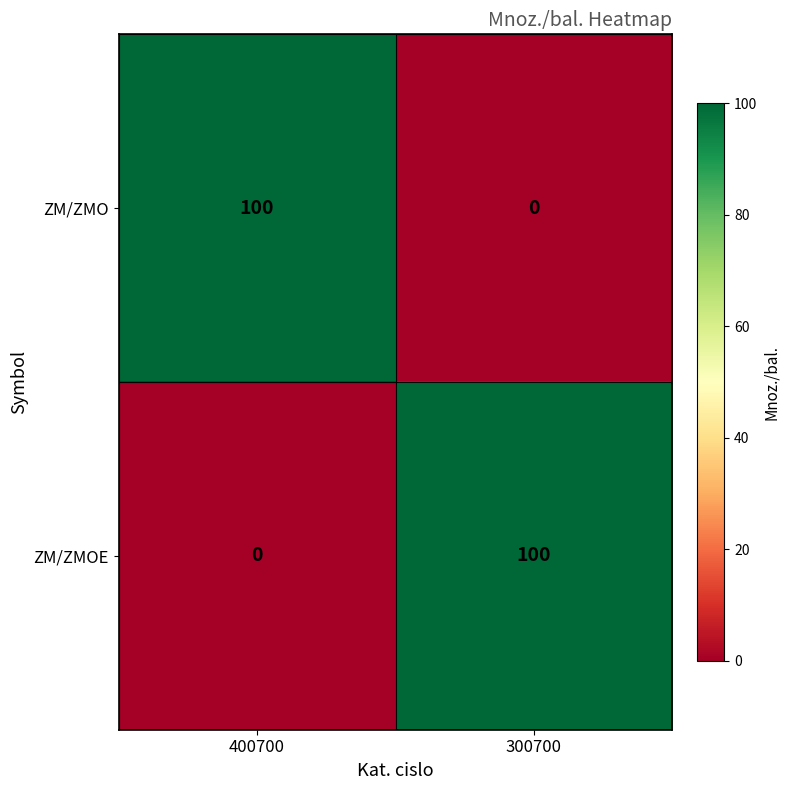

What is the sum of all ZM/ZMO values?

100